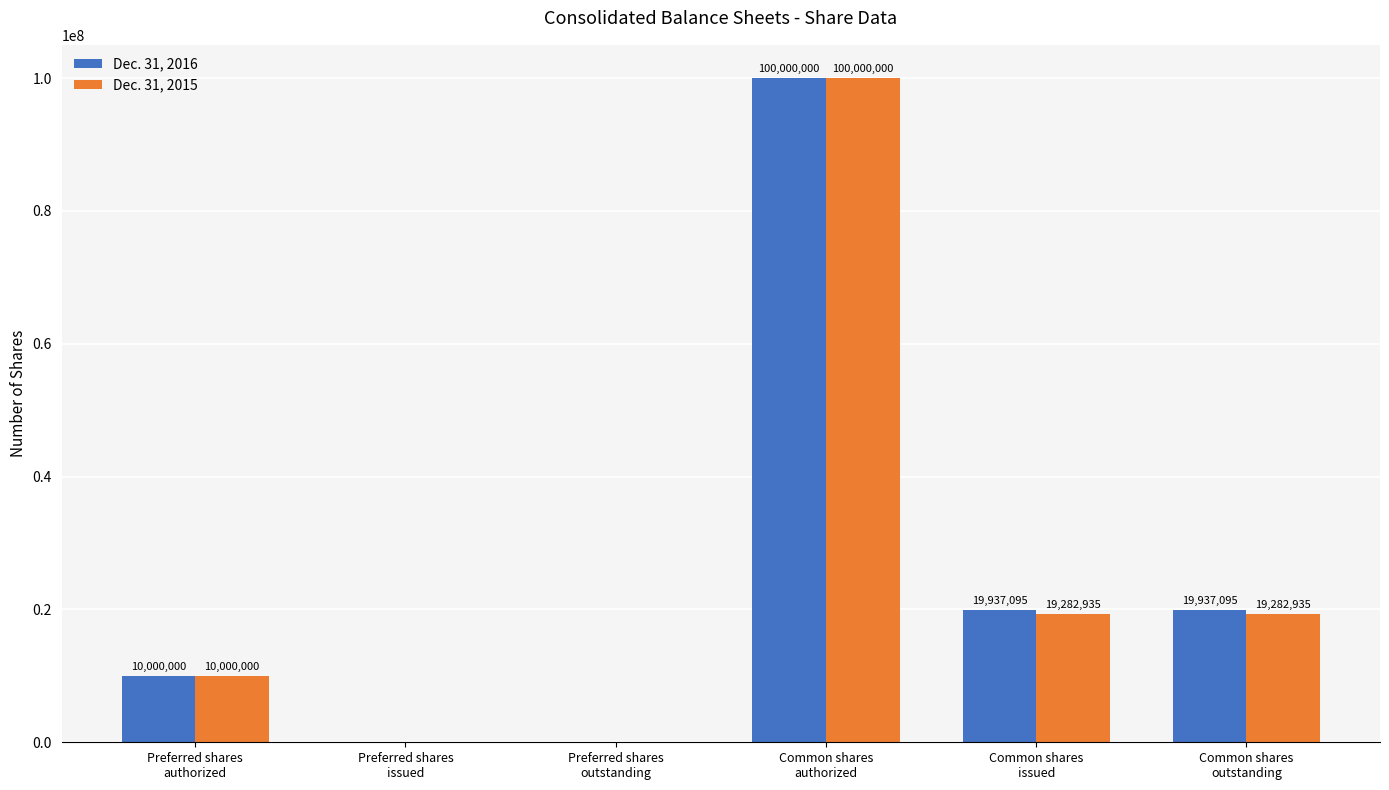

The Dec. 31, 2016 series shows 19937095 at Common shares
outstanding. True or false?

True